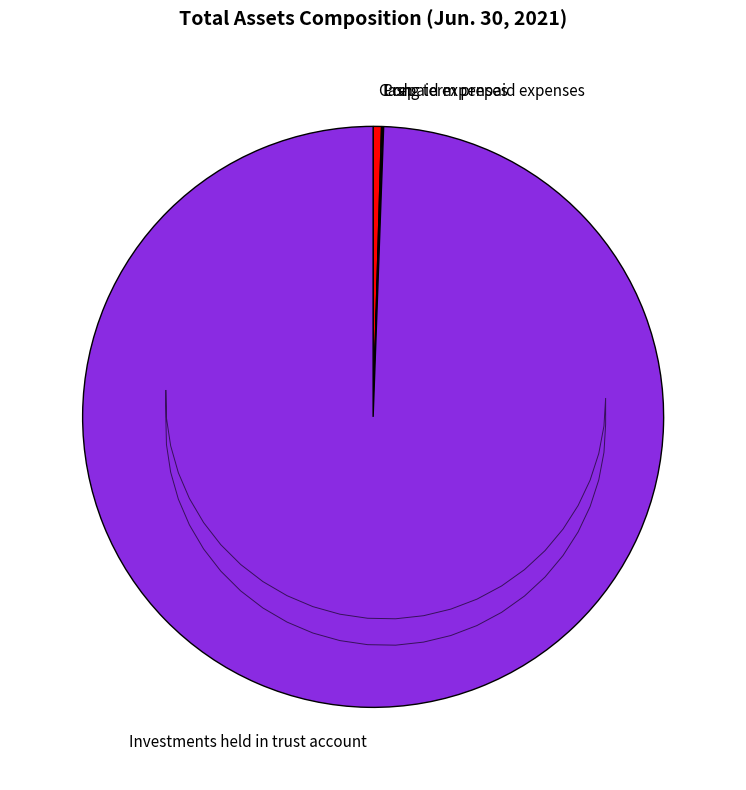

What is the ratio of the value at Investments held in trust account to the value at Cash?

215.0